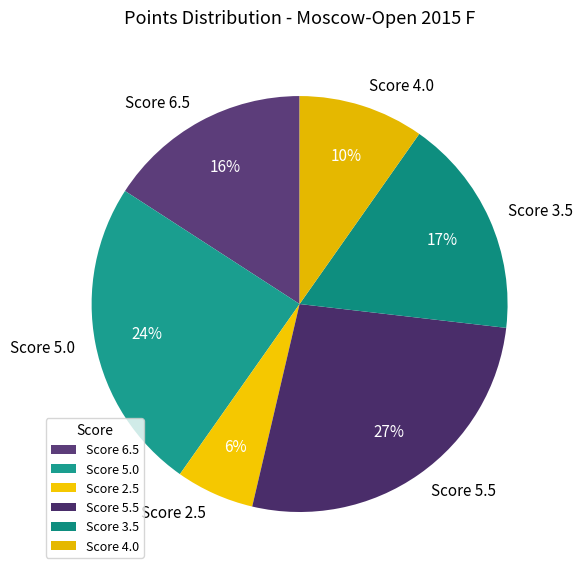

To the nearest percent, what is the difference between the largest and smallest slice percentages?

21%